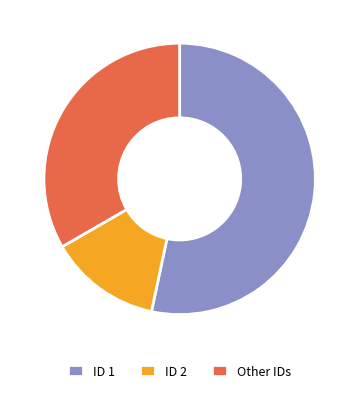

Which has a higher value, ID 2 or ID 1?

ID 1